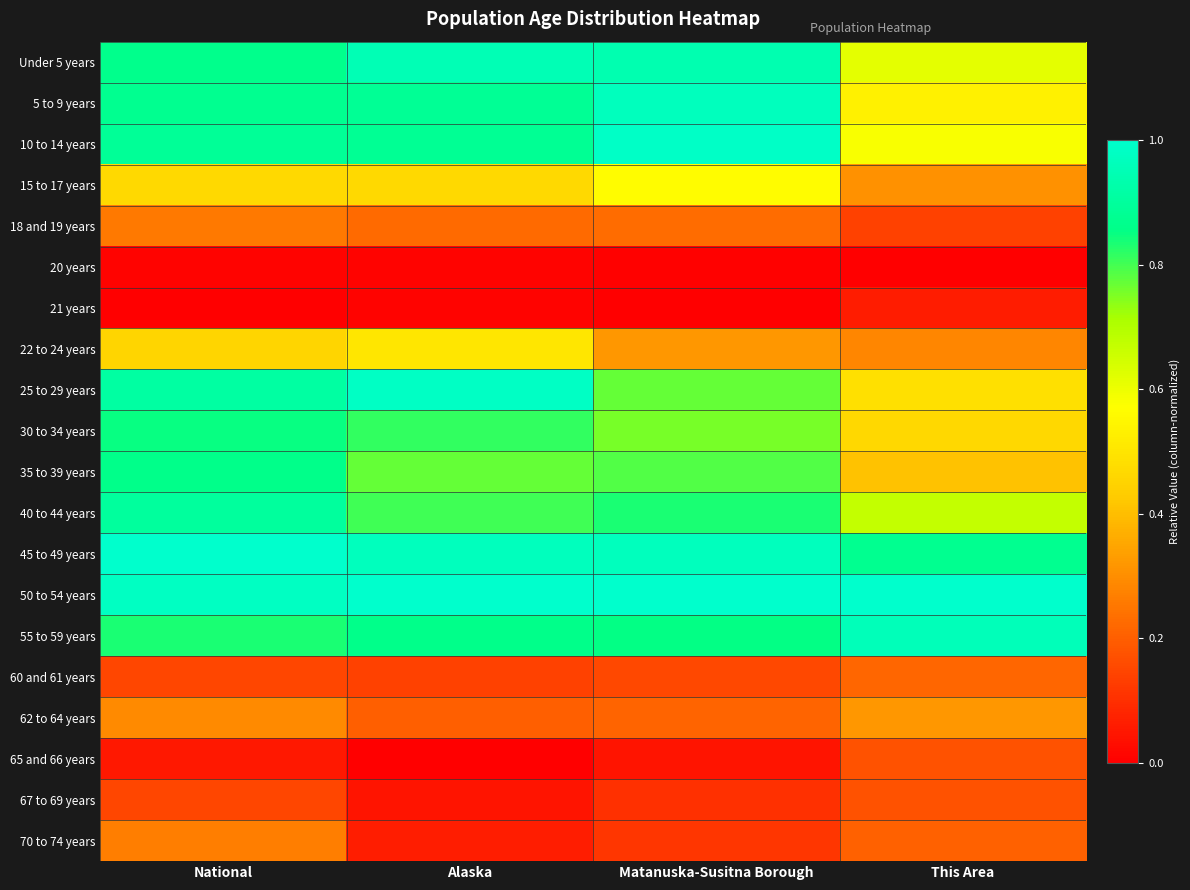

What is the maximum value shown in the chart?

1.0